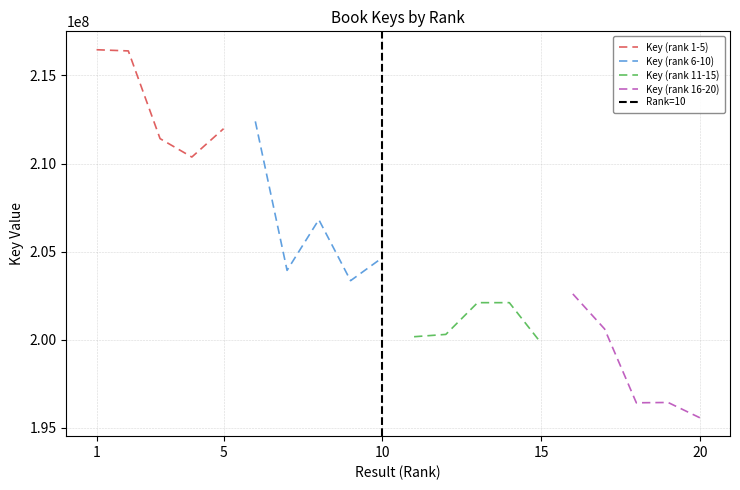

True or false: Key (rank 1-5) and Key (rank 16-20) intersect in this chart.

False